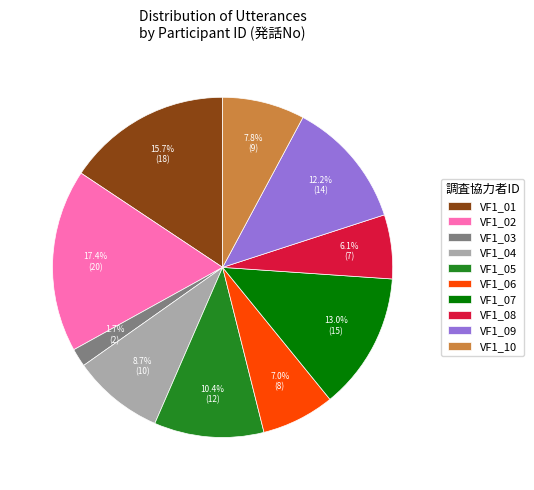

Is VF1_02 the majority of the pie?

No